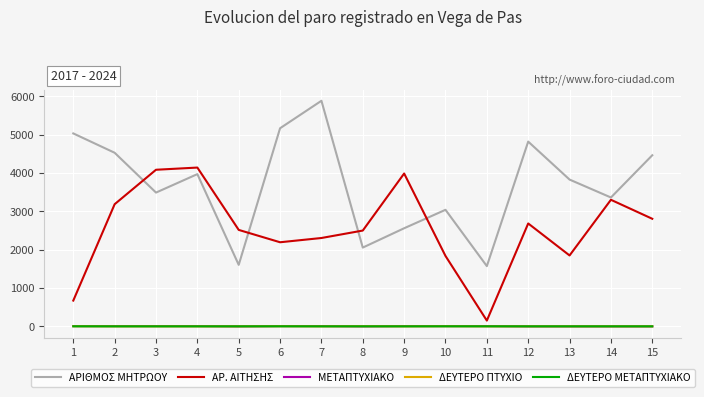

Count the number of categories in the chart.

15